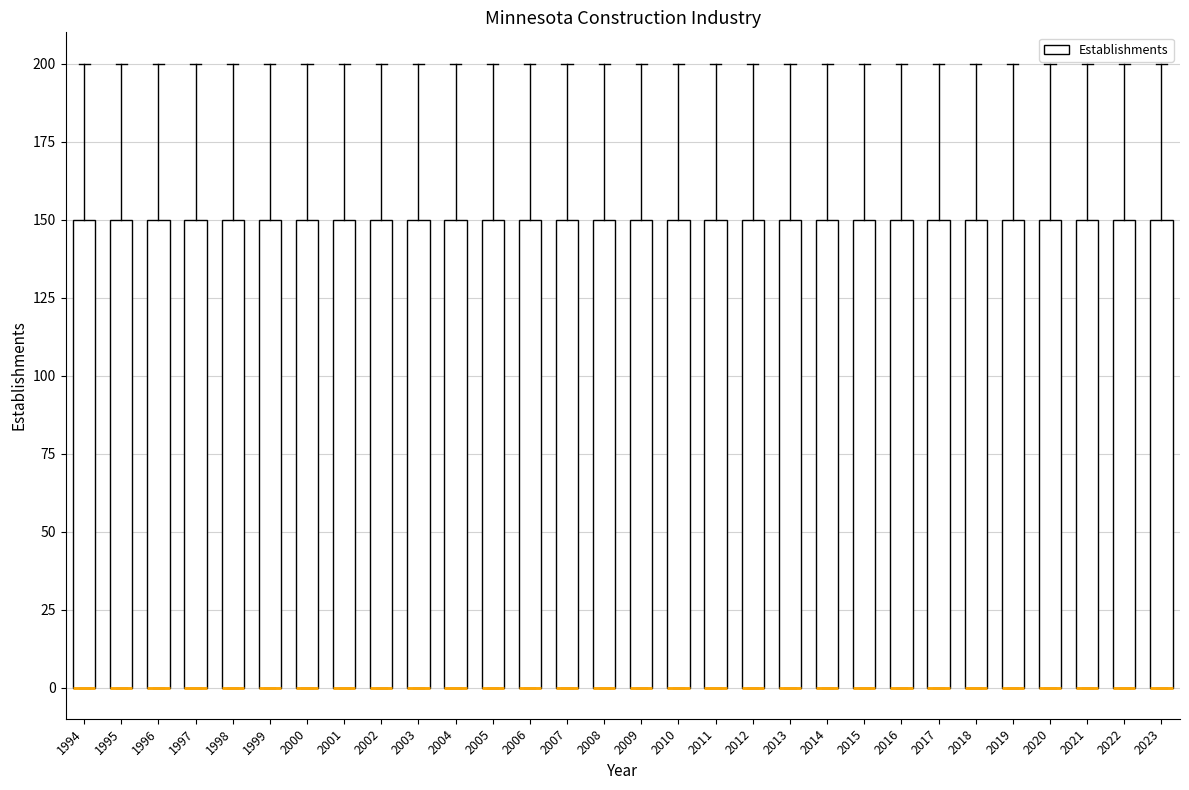

Reading left to right, transcribe this box plot: for each box, give where its median line is, the range the box spans, and where its two whiskers end, as read against the y-axis. The values are not printed on the chart, so give them approximately, as read against the axis.

1994: median 0 (drawn on the box's lower edge), box 0 to 150, whiskers 0 to 200
1995: median 0 (drawn on the box's lower edge), box 0 to 150, whiskers 0 to 200
1996: median 0 (drawn on the box's lower edge), box 0 to 150, whiskers 0 to 200
1997: median 0 (drawn on the box's lower edge), box 0 to 150, whiskers 0 to 200
1998: median 0 (drawn on the box's lower edge), box 0 to 150, whiskers 0 to 200
1999: median 0 (drawn on the box's lower edge), box 0 to 150, whiskers 0 to 200
2000: median 0 (drawn on the box's lower edge), box 0 to 150, whiskers 0 to 200
2001: median 0 (drawn on the box's lower edge), box 0 to 150, whiskers 0 to 200
2002: median 0 (drawn on the box's lower edge), box 0 to 150, whiskers 0 to 200
2003: median 0 (drawn on the box's lower edge), box 0 to 150, whiskers 0 to 200
2004: median 0 (drawn on the box's lower edge), box 0 to 150, whiskers 0 to 200
2005: median 0 (drawn on the box's lower edge), box 0 to 150, whiskers 0 to 200
2006: median 0 (drawn on the box's lower edge), box 0 to 150, whiskers 0 to 200
2007: median 0 (drawn on the box's lower edge), box 0 to 150, whiskers 0 to 200
2008: median 0 (drawn on the box's lower edge), box 0 to 150, whiskers 0 to 200
2009: median 0 (drawn on the box's lower edge), box 0 to 150, whiskers 0 to 200
2010: median 0 (drawn on the box's lower edge), box 0 to 150, whiskers 0 to 200
2011: median 0 (drawn on the box's lower edge), box 0 to 150, whiskers 0 to 200
2012: median 0 (drawn on the box's lower edge), box 0 to 150, whiskers 0 to 200
2013: median 0 (drawn on the box's lower edge), box 0 to 150, whiskers 0 to 200
2014: median 0 (drawn on the box's lower edge), box 0 to 150, whiskers 0 to 200
2015: median 0 (drawn on the box's lower edge), box 0 to 150, whiskers 0 to 200
2016: median 0 (drawn on the box's lower edge), box 0 to 150, whiskers 0 to 200
2017: median 0 (drawn on the box's lower edge), box 0 to 150, whiskers 0 to 200
2018: median 0 (drawn on the box's lower edge), box 0 to 150, whiskers 0 to 200
2019: median 0 (drawn on the box's lower edge), box 0 to 150, whiskers 0 to 200
2020: median 0 (drawn on the box's lower edge), box 0 to 150, whiskers 0 to 200
2021: median 0 (drawn on the box's lower edge), box 0 to 150, whiskers 0 to 200
2022: median 0 (drawn on the box's lower edge), box 0 to 150, whiskers 0 to 200
2023: median 0 (drawn on the box's lower edge), box 0 to 150, whiskers 0 to 200